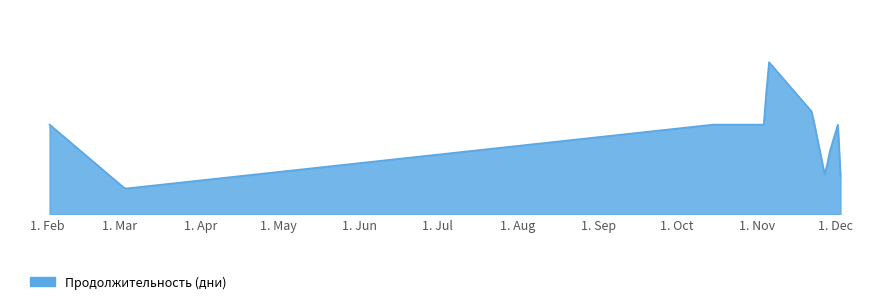

Is this an area chart (filled region under the line)?

Yes